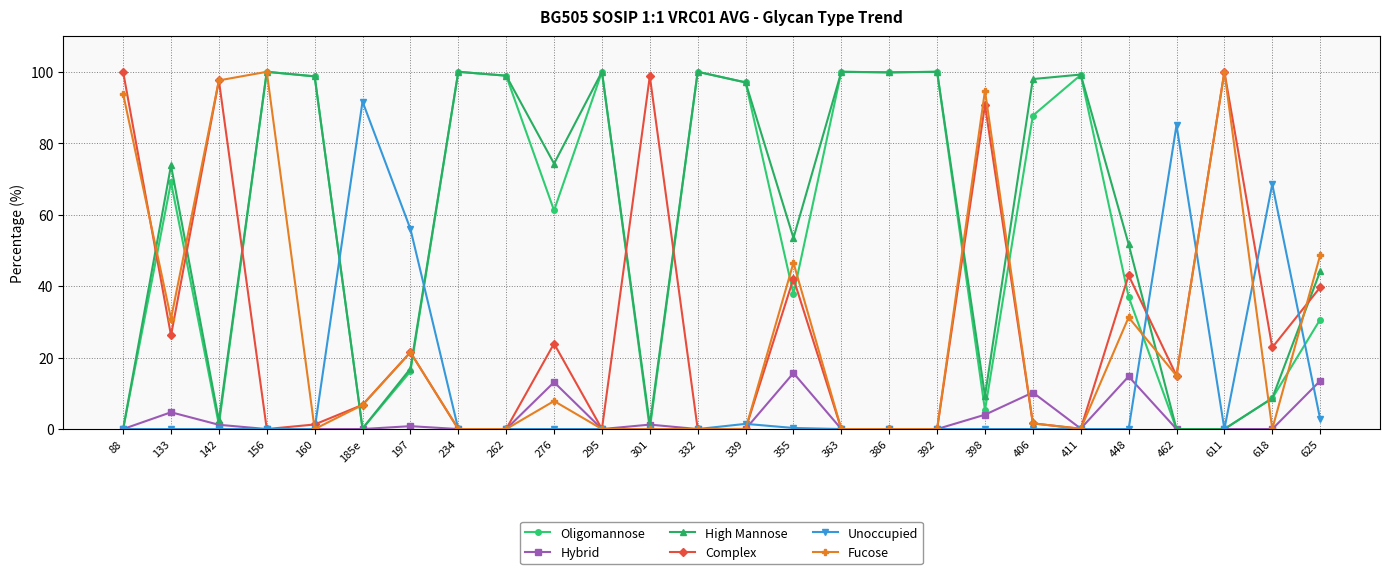

The value of Oligomannose at 625 is 30.7. True or false?

True